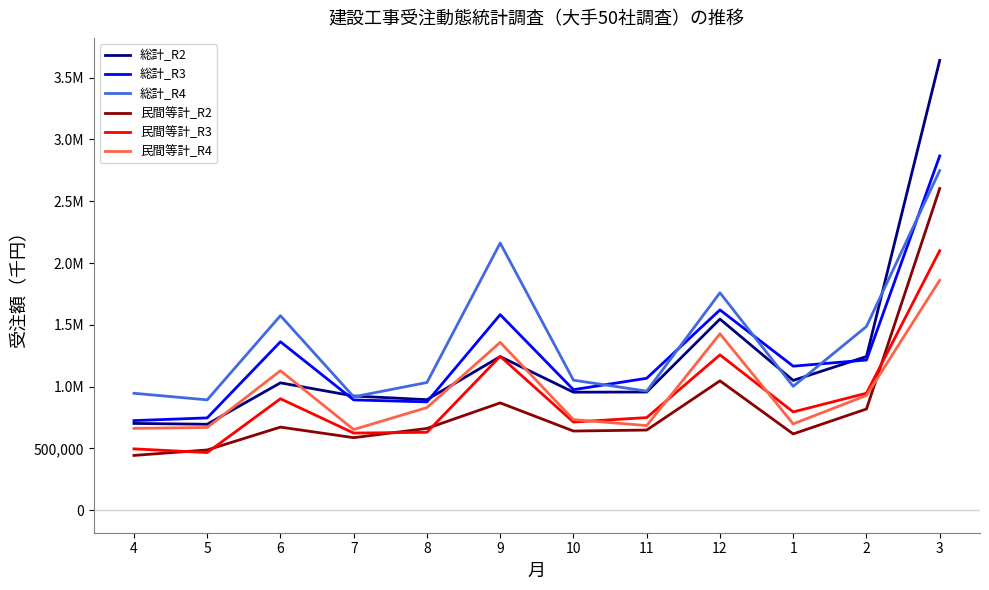

True or false: 民間等計_R2 and 総計_R3 intersect in this chart.

False